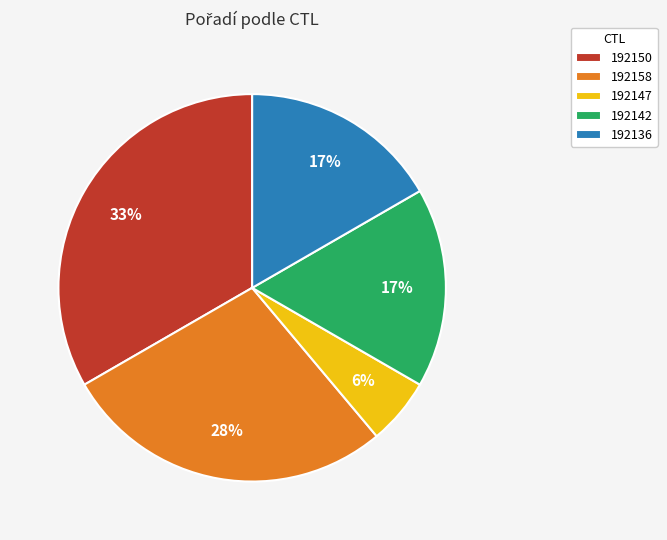

How many segments does this pie chart have?

5